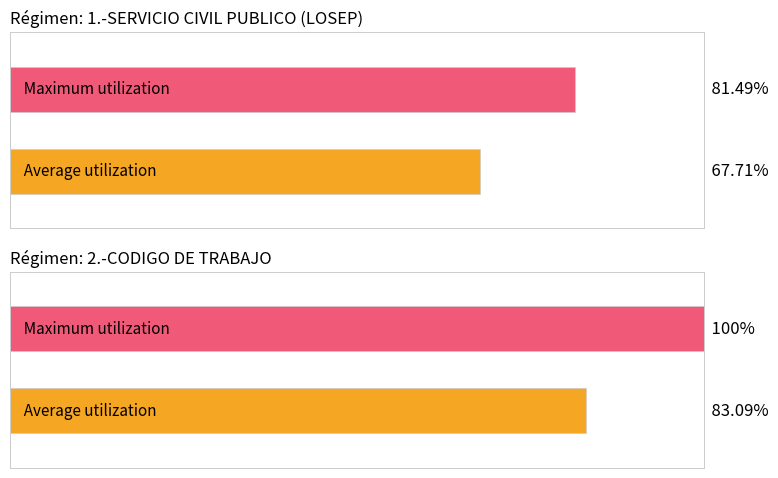

What is the approximate value of 2.-CODIGO DE TRABAJO at 2.-CODIGO DE TRABAJO?

100.0